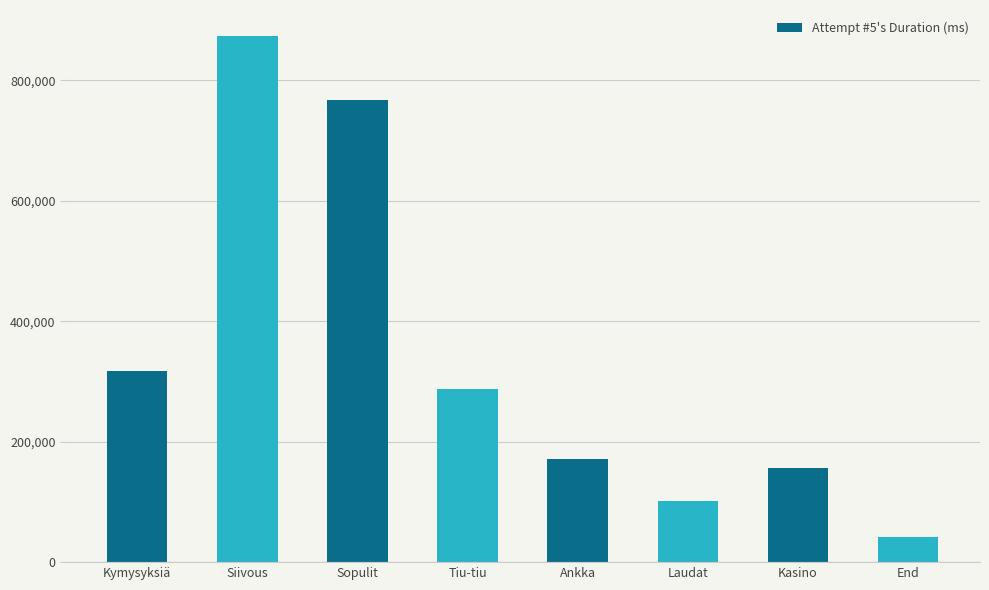

Rank the categories by value from highest to lowest.

Siivous, Sopulit, Kymysyksiä, Tiu-tiu, Ankka, Kasino, Laudat, End